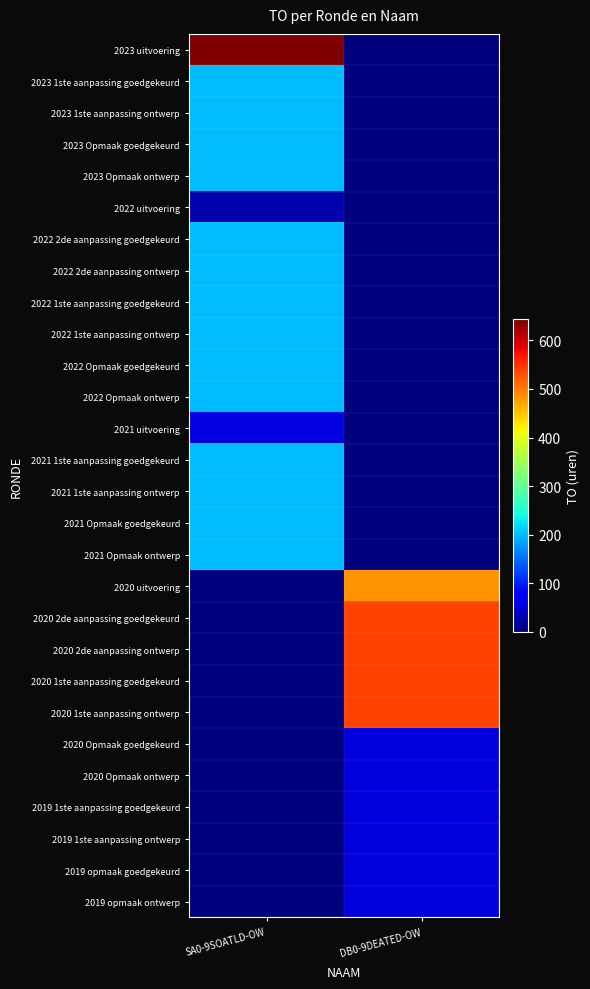

What is the difference between the highest and lowest values at SA0-9SOATLD-OW?

643